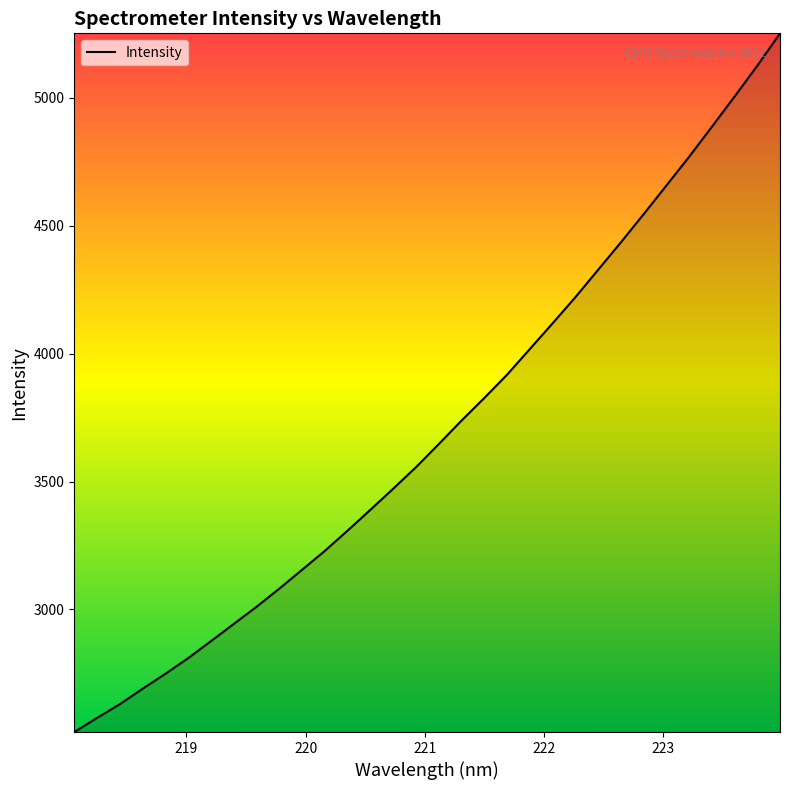

True or false: the data has more than 1 interior local peaks.

False